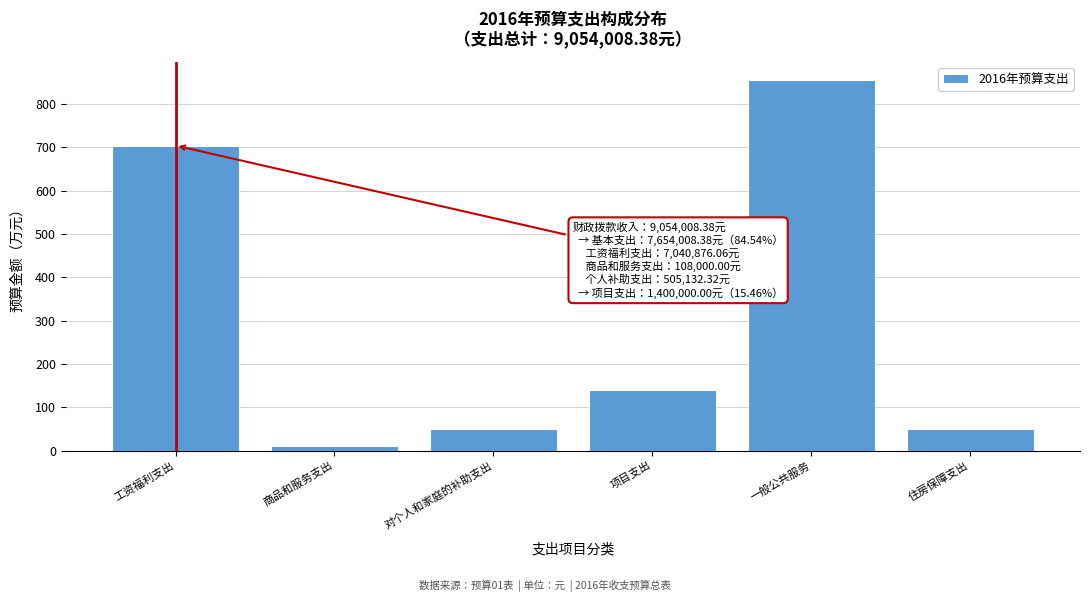

Reading left to right, extract all data points from this chart.

工资福利支出=704.1	商品和服务支出=10.8	对个人和家庭的补助支出=50.5	项目支出=140.0	一般公共服务=854.9	住房保障支出=50.5